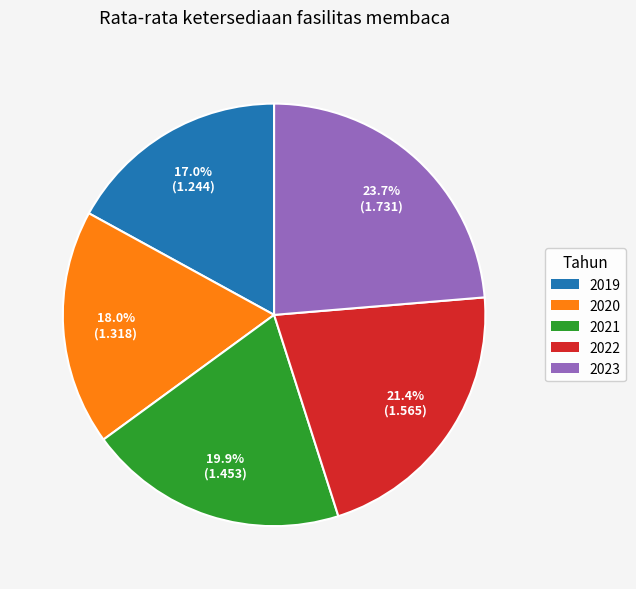

To the nearest percent, what is the combined percentage of 2023 and 2019?

41%